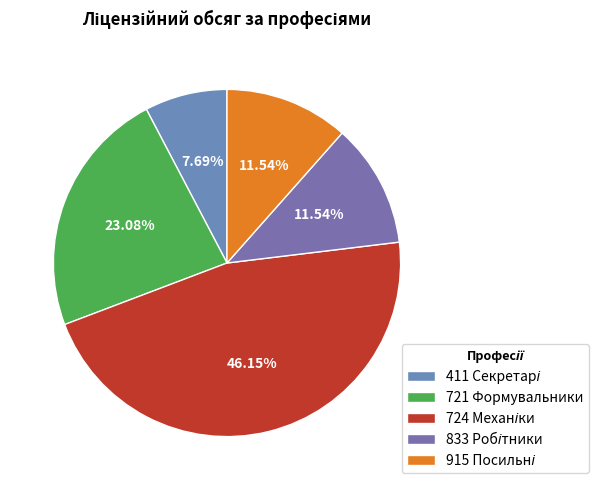

How many segments does this pie chart have?

5